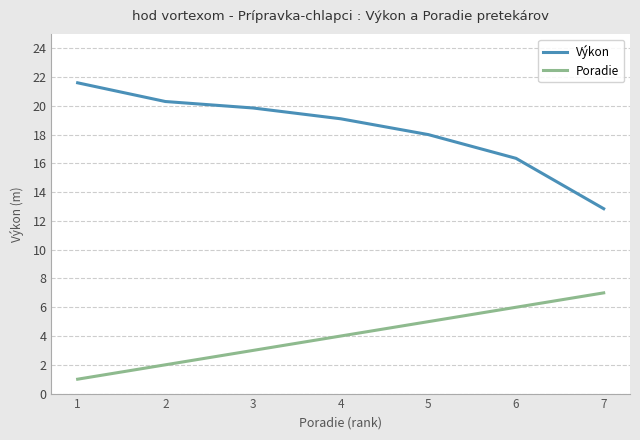

Is this an area chart (filled region under the line)?

No